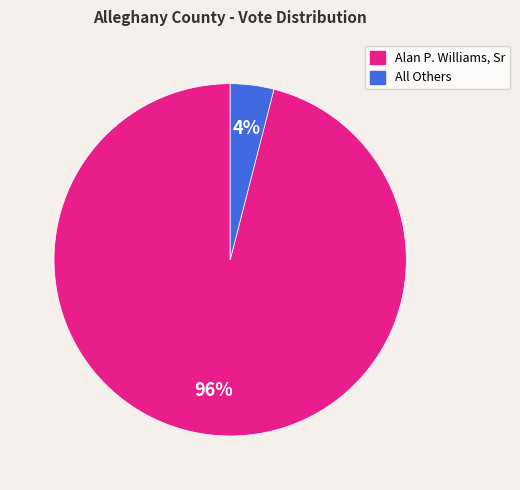

Which category has the biggest portion of the pie?

Alan P. Williams, Sr